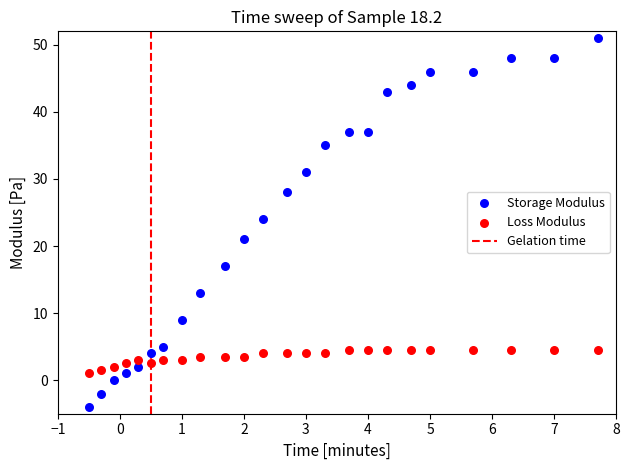

Across all series, what Y value is closest to 23?

24.0